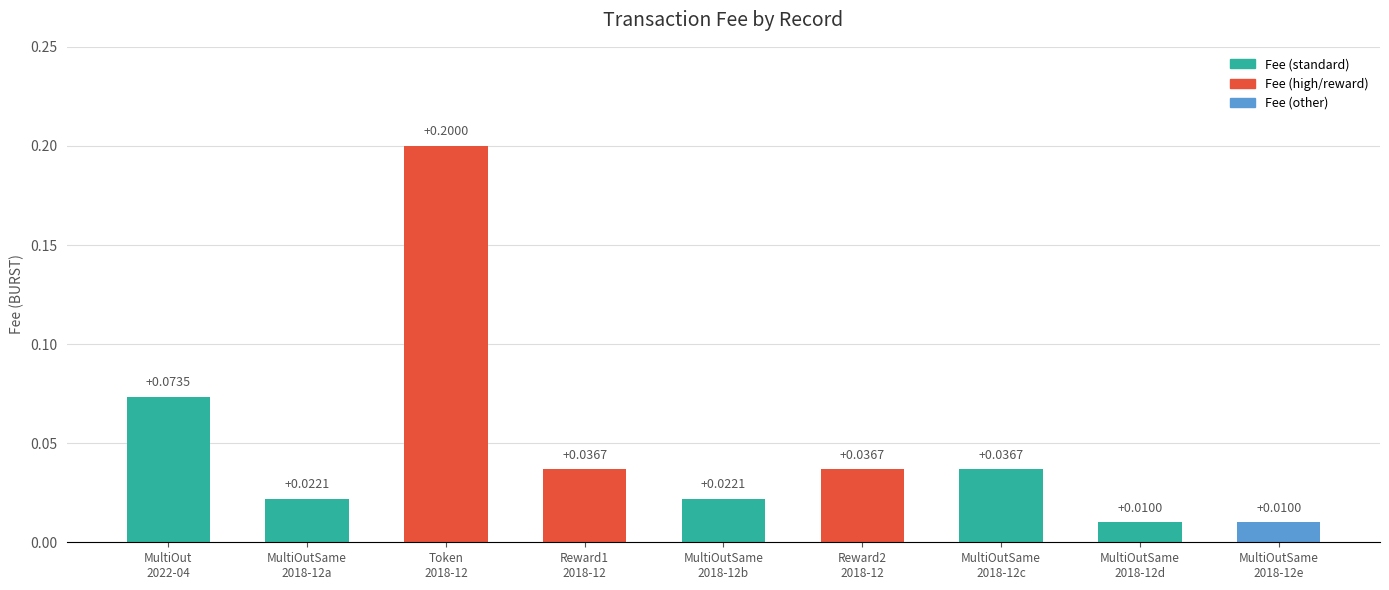

How many bars are there in total?

9